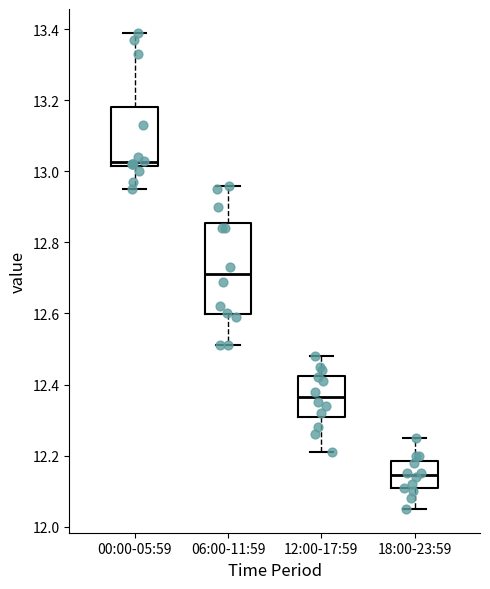

Reading left to right, transcribe this box plot: for each box, give where its median line is, the range the box spans, and where its two whiskers end, as read against the y-axis. The values are not printed on the chart, so give them approximately, as read against the axis.

00:00-05:59: median 13.02 (just above the box's lower edge), box 13.02 to 13.18, whiskers 12.96 to 13.40
06:00-11:59: median 12.72, box 12.60 to 12.86, whiskers 12.52 to 12.96
12:00-17:59: median 12.36, box 12.32 to 12.42, whiskers 12.22 to 12.48
18:00-23:59: median 12.14, box 12.10 to 12.18, whiskers 12.06 to 12.26